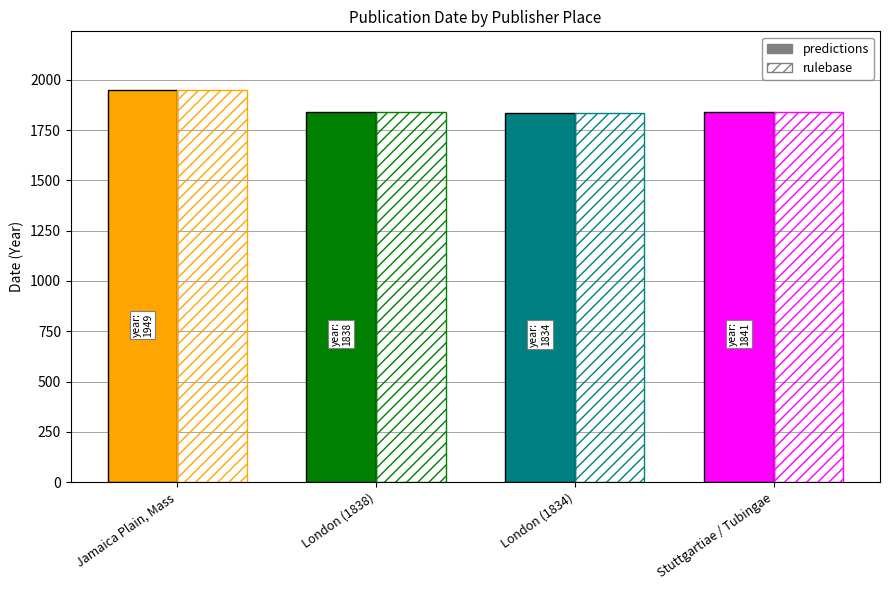

List the labels in order of value, largest first.

Jamaica Plain, Mass, Stuttgartiae / Tubingae, London (1838), London (1834)